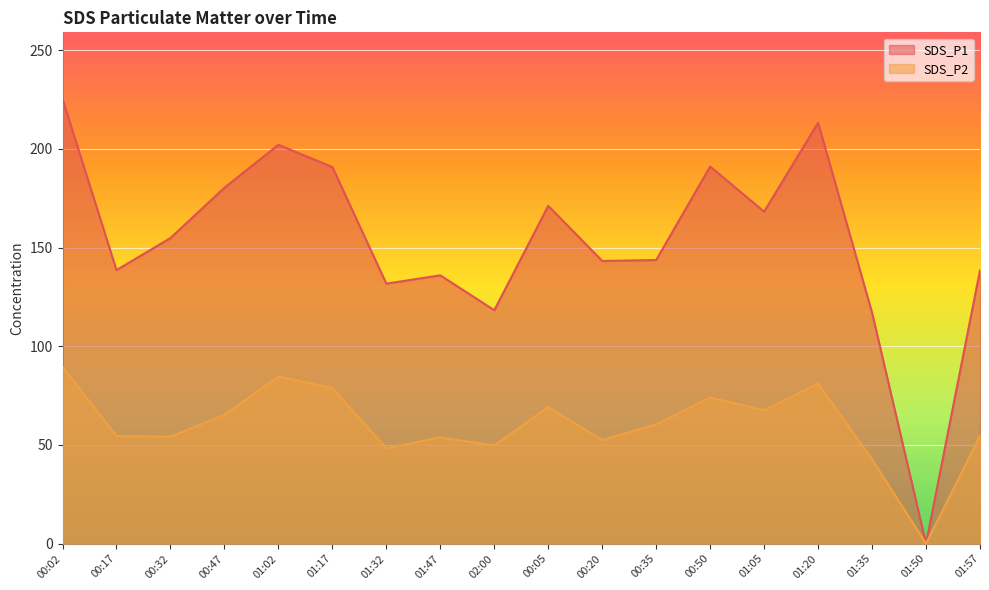

Where is the first local maximum for SDS_P2?

01:02